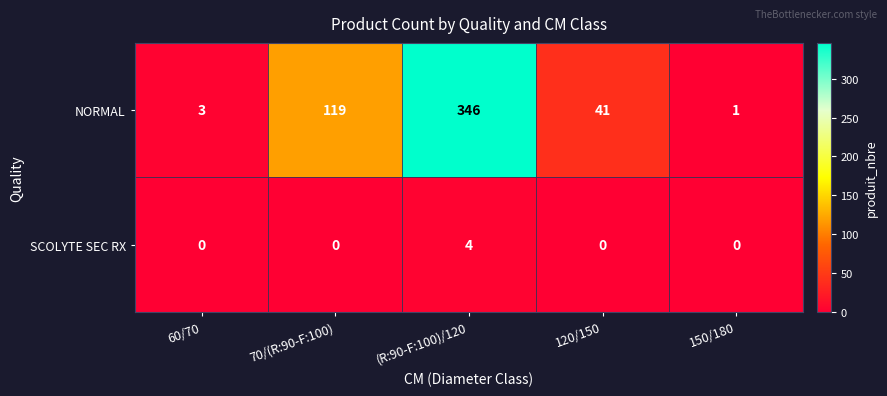

How many SCOLYTE SEC RX values are between 0 and 1?

4